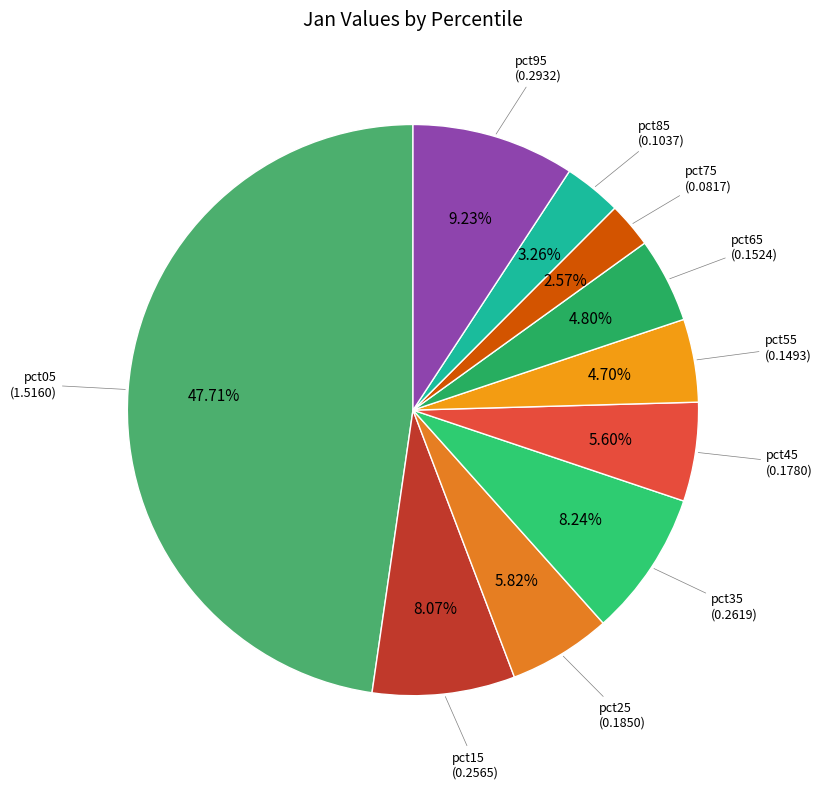

Which category has the smallest portion of the pie?

pct75